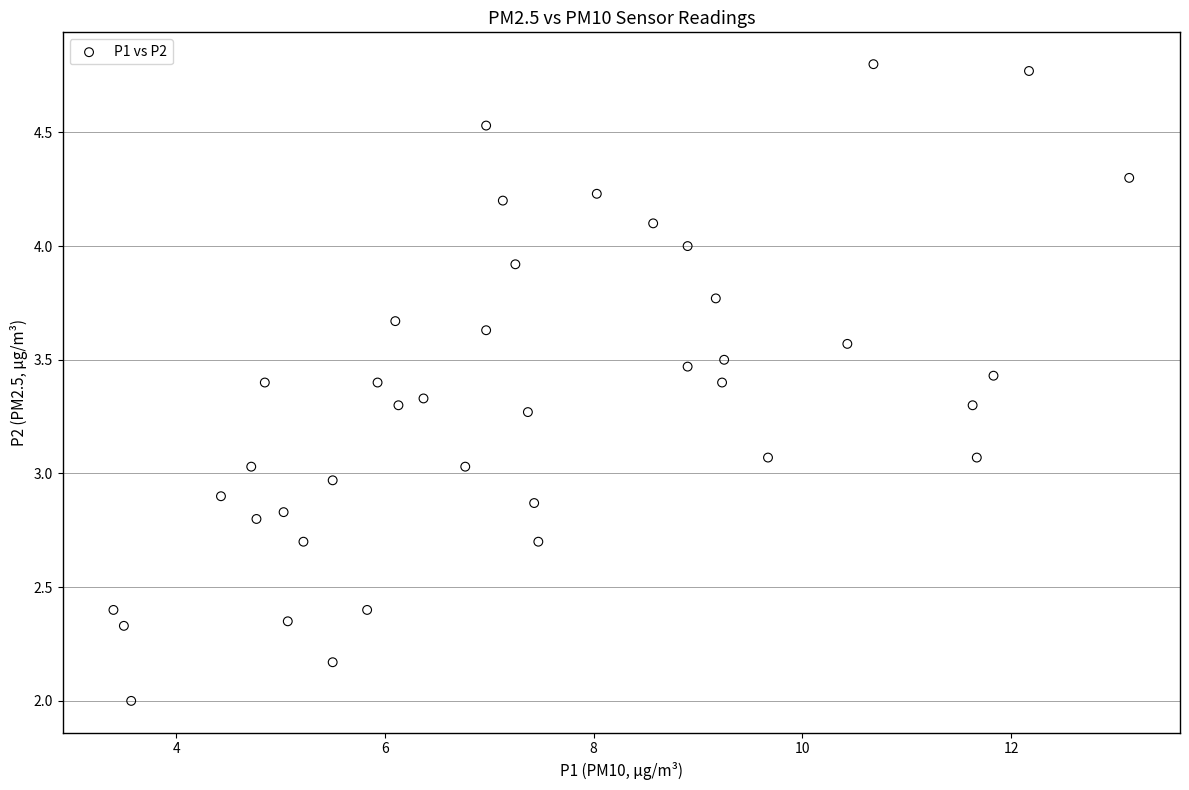

What is the range of Y values (max minus min)?

2.8